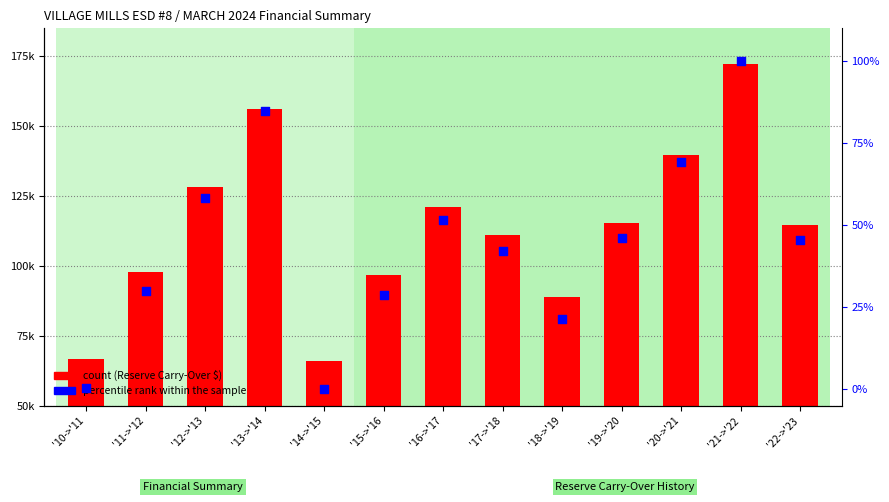

What are all the series names shown in the legend?

Reserve Carry-Over, percentile rank within the sample